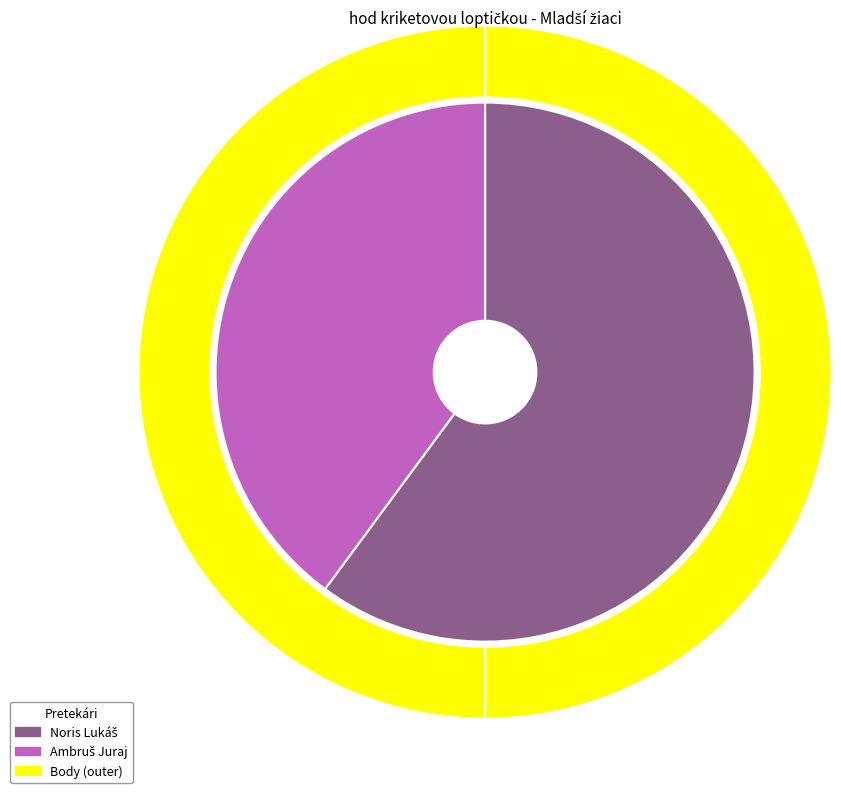

To the nearest percent, what is the difference between the largest and smallest slice percentages?

20%